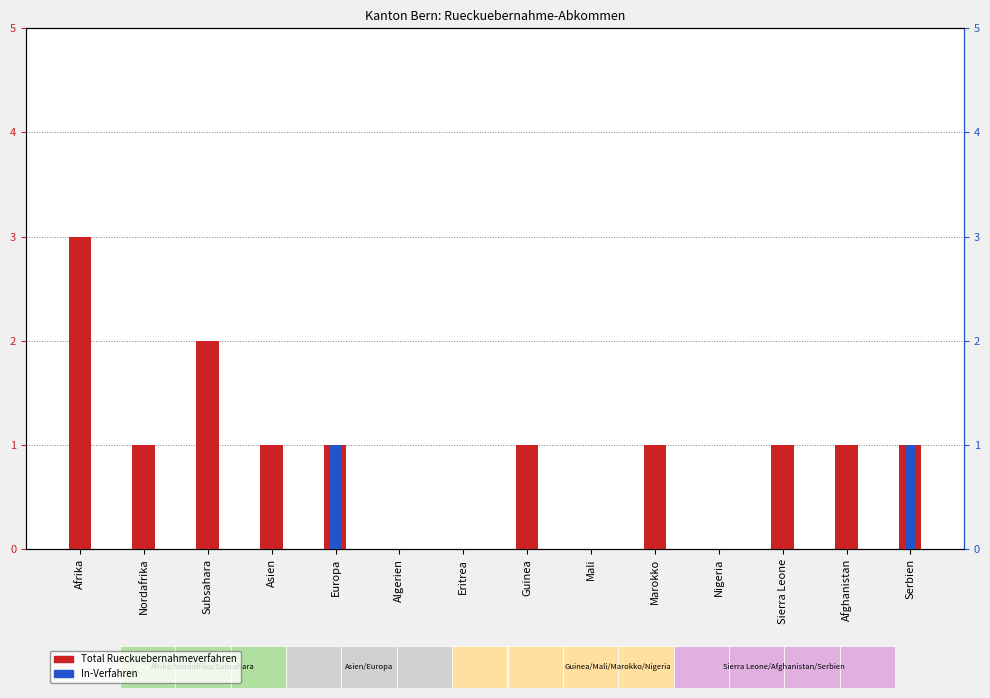

The In-Verfahren series shows 0 at Algerien. True or false?

False